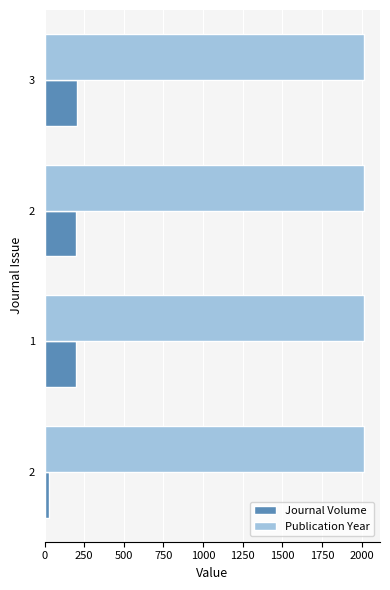

What are all the series names shown in the legend?

Journal Volume, Publication Year